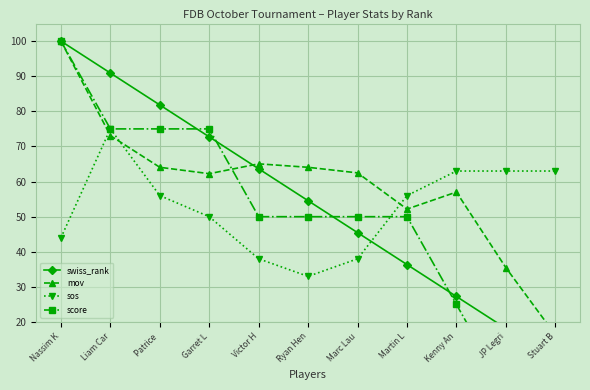

Is it true that mov equals 15.8 at Martin L?

False